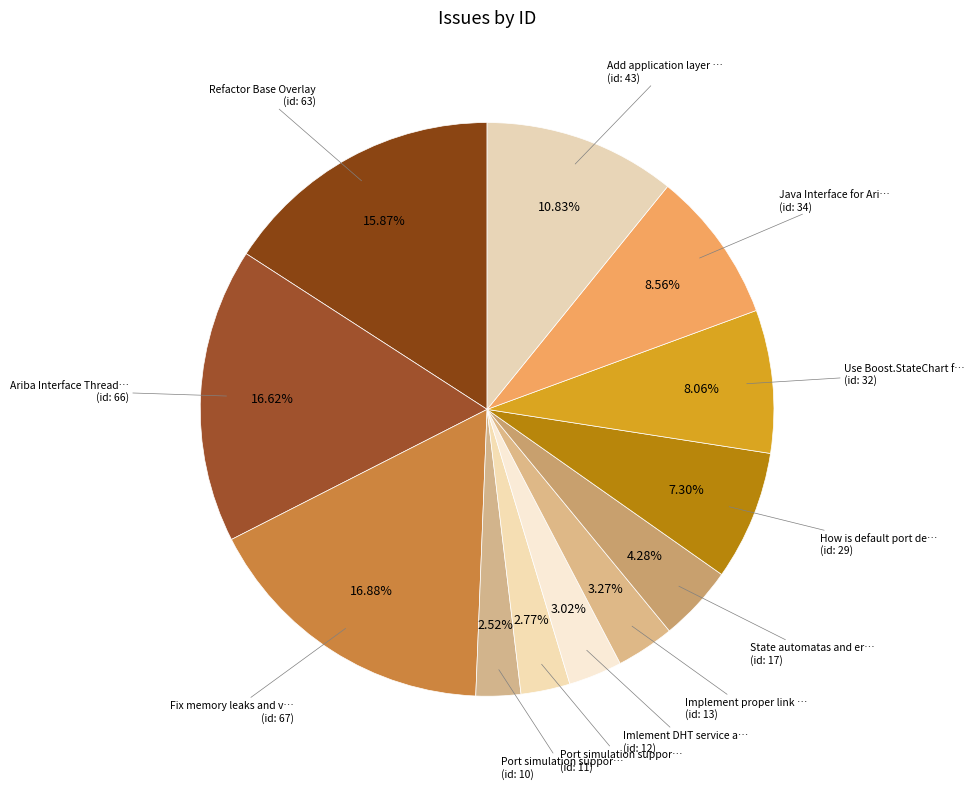

Is there a majority slice in this chart?

No